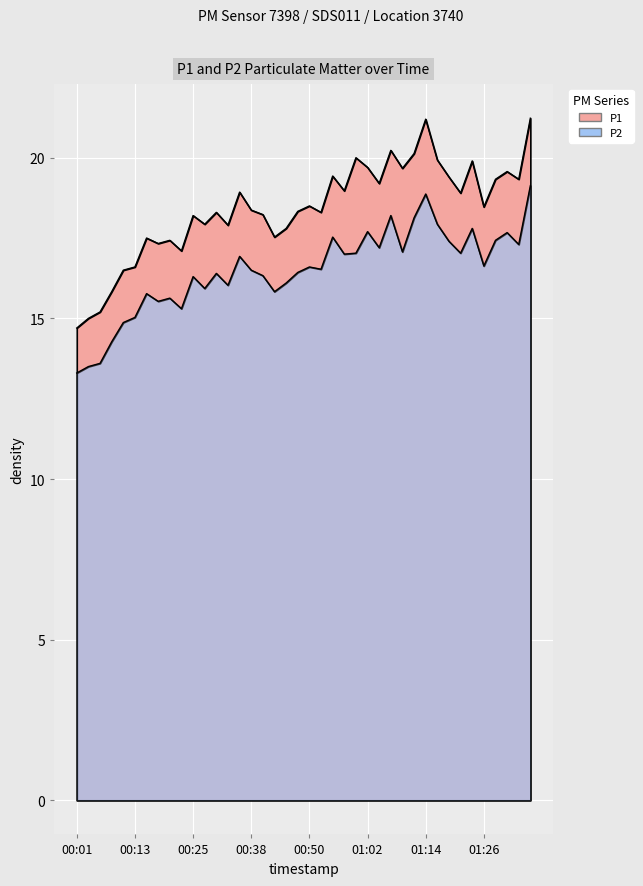

True or false: P2 and P1 intersect in this chart.

False